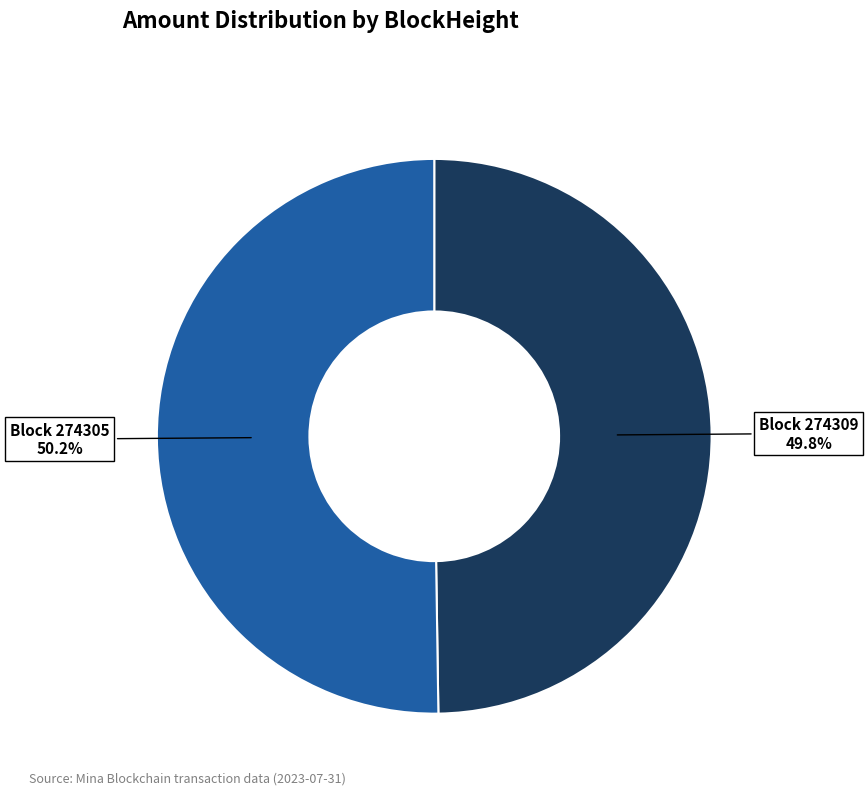

How many segments does this pie chart have?

2